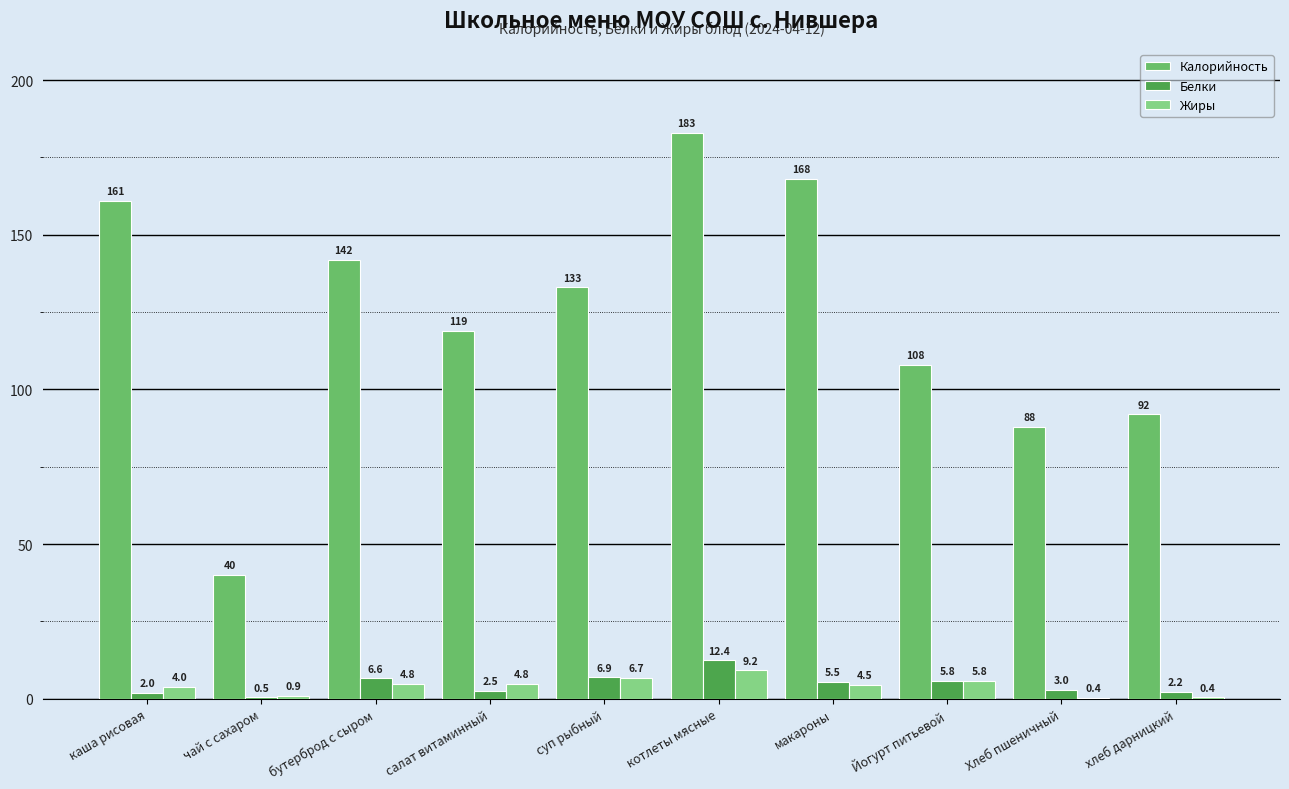

How many groups of bars are there?

10